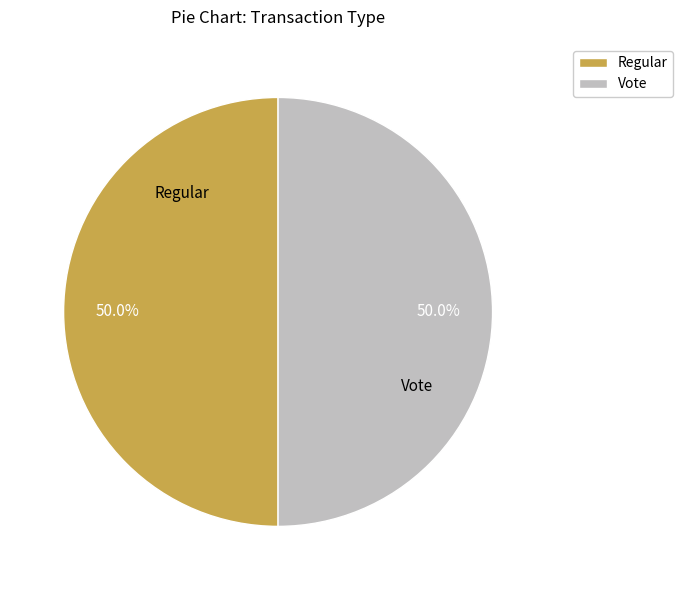

What percentage do Vote and Regular together represent?

100.0%